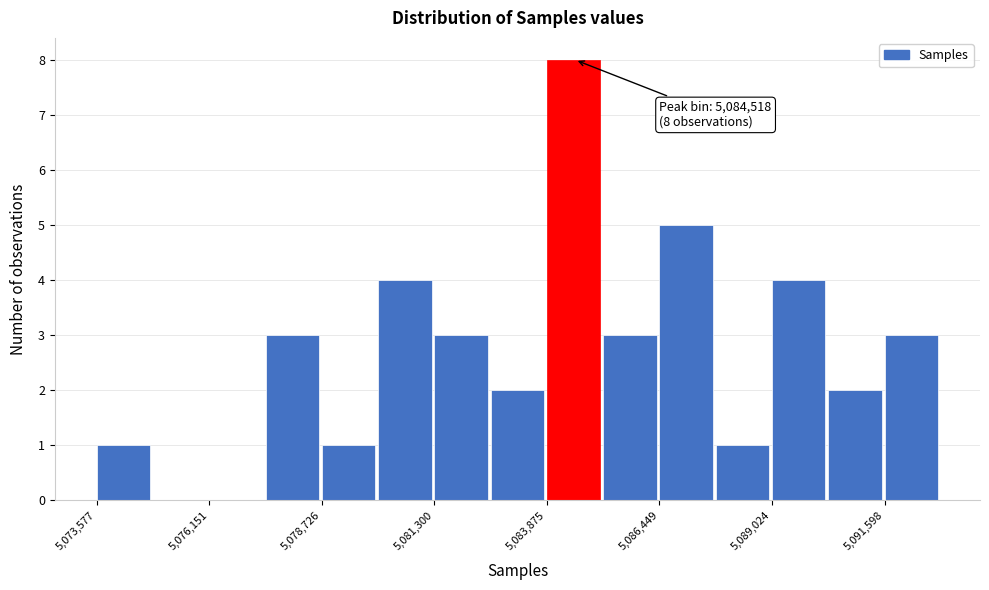

Read against the x-axis, roughly where is the centre of the tallest bar?

5084500